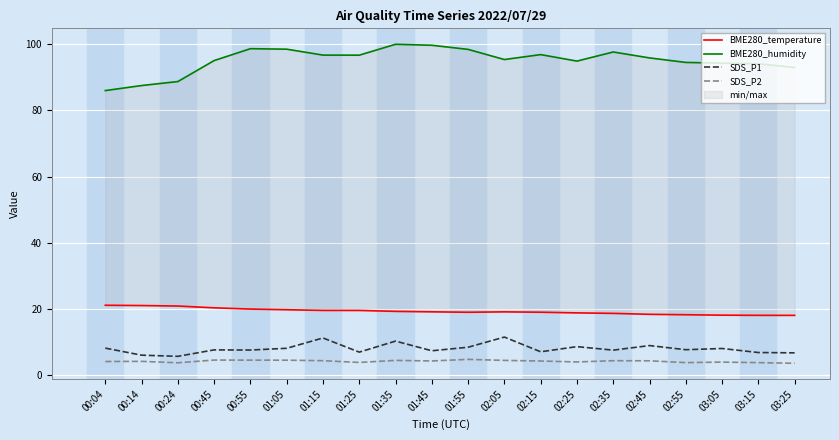

Is it true that BME280_temperature equals 19.0 at 01:55?

True